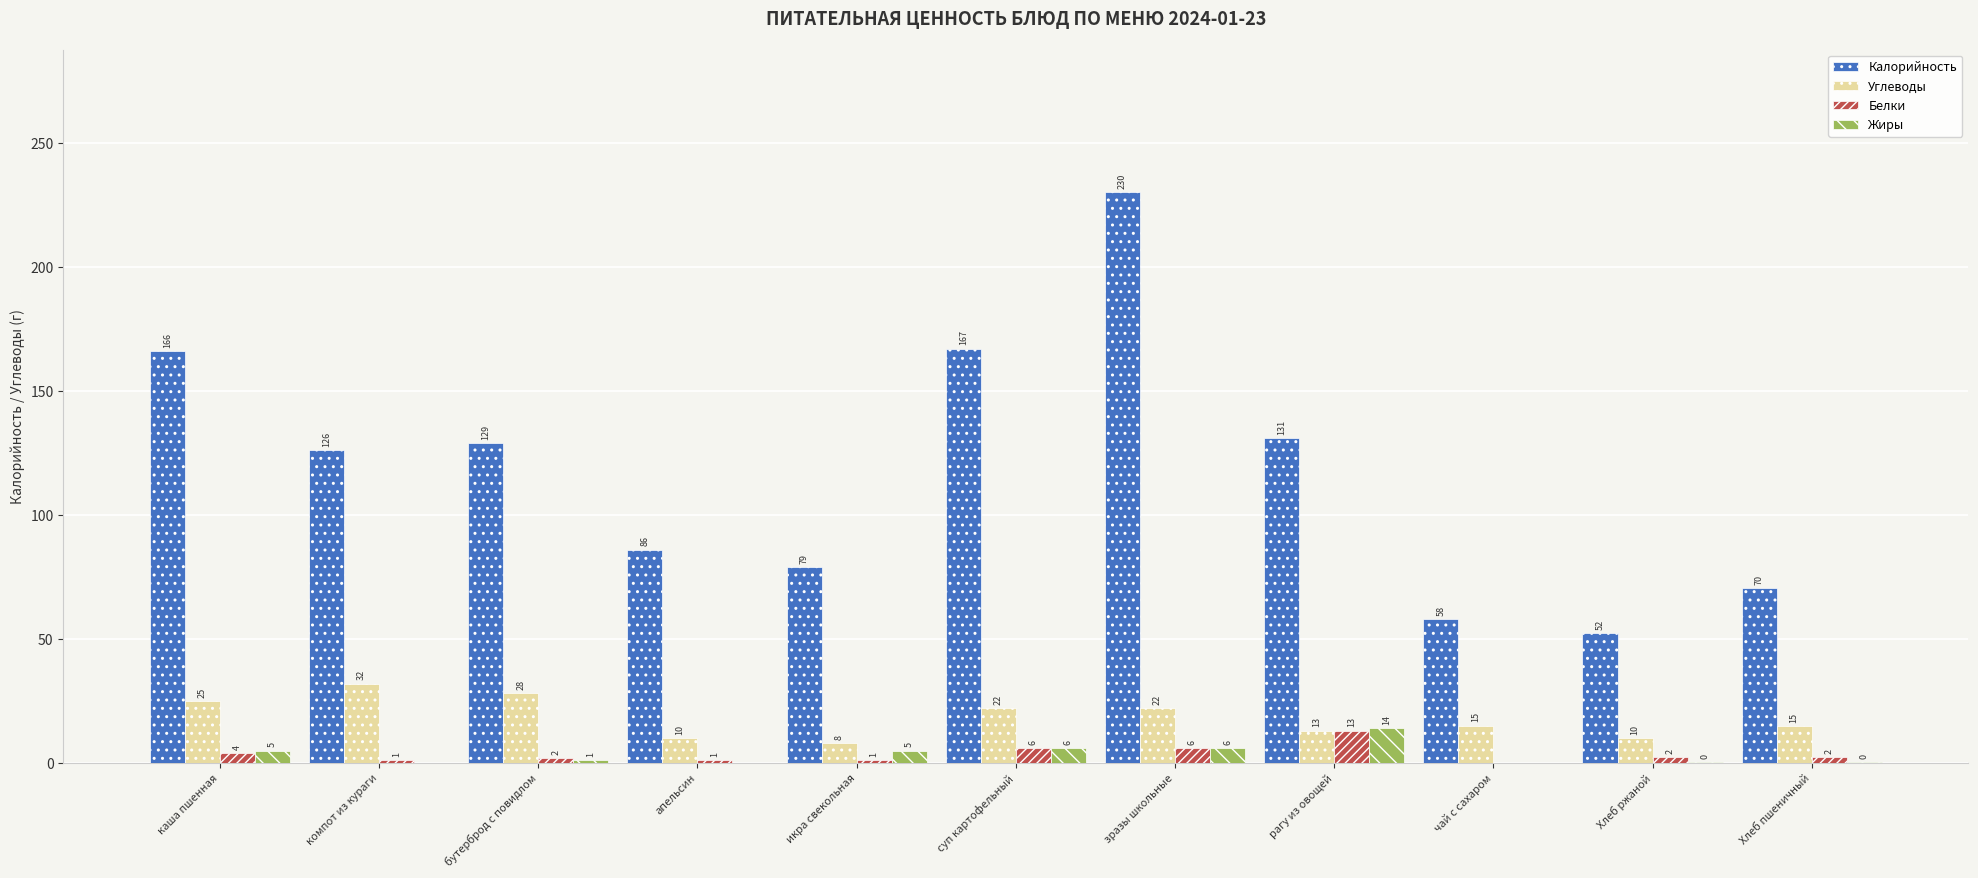

Between бутерброд с повидлом and зразы школьные, which series saw the biggest shift?

Калорийность